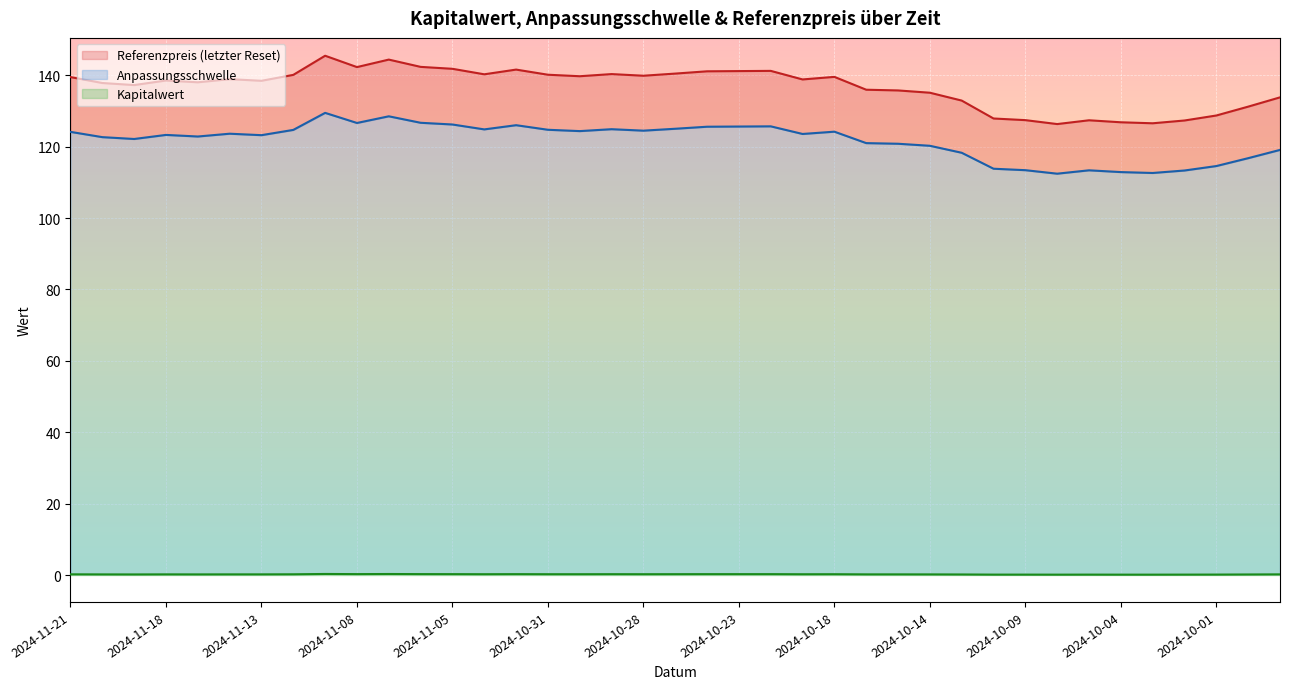

Which category has the highest value in the Kapitalwert series?

2024-11-11